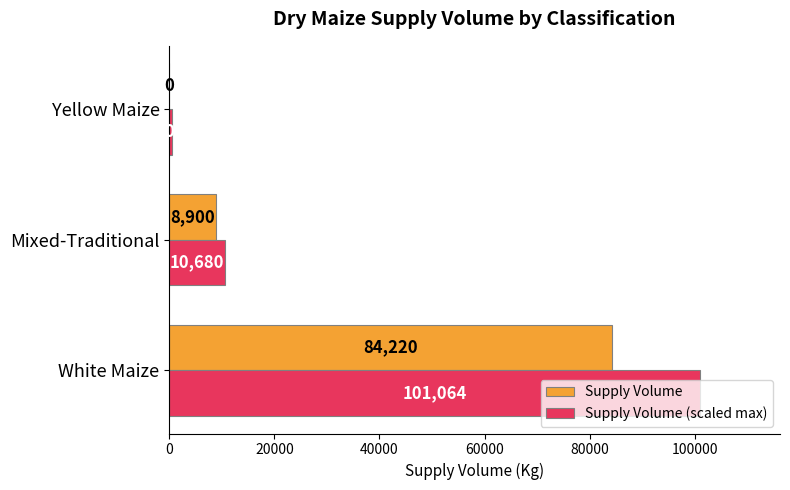

Which series changed the most between Mixed-Traditional and Yellow Maize?

Supply Volume (scaled max)